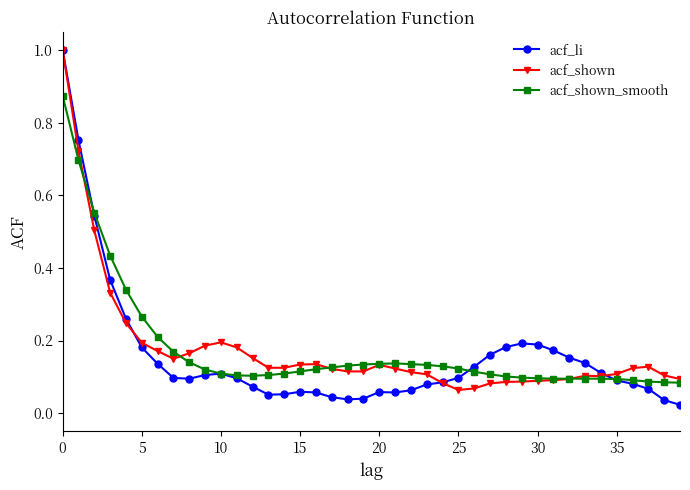

What is the greatest value displayed?

1.0